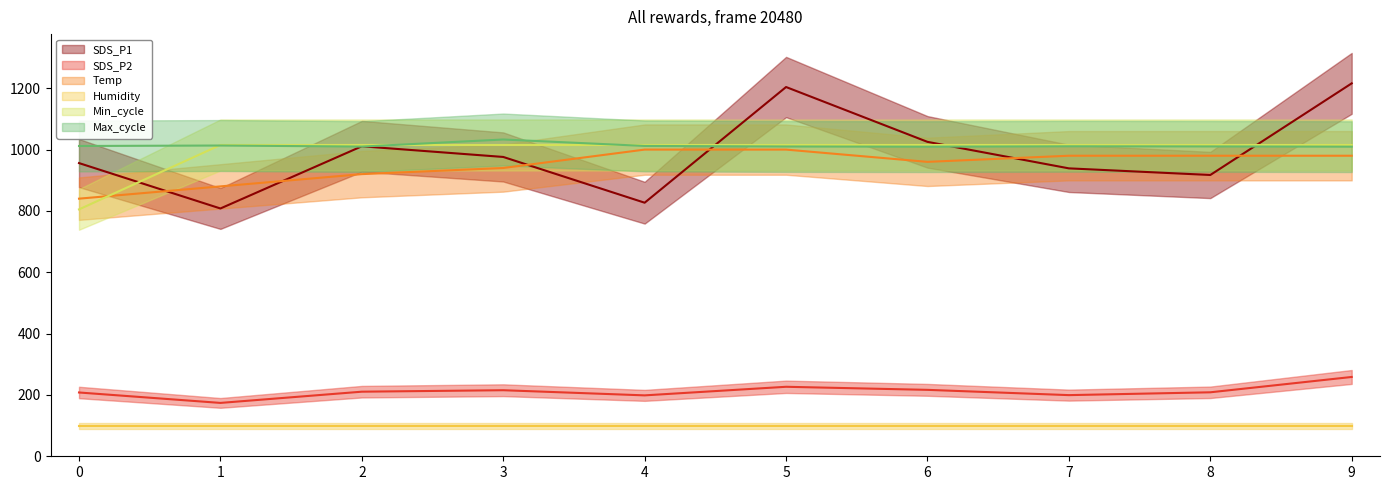

Is the value of Min_cycle at 8 greater than the value of SDS_P2 at 0?

Yes